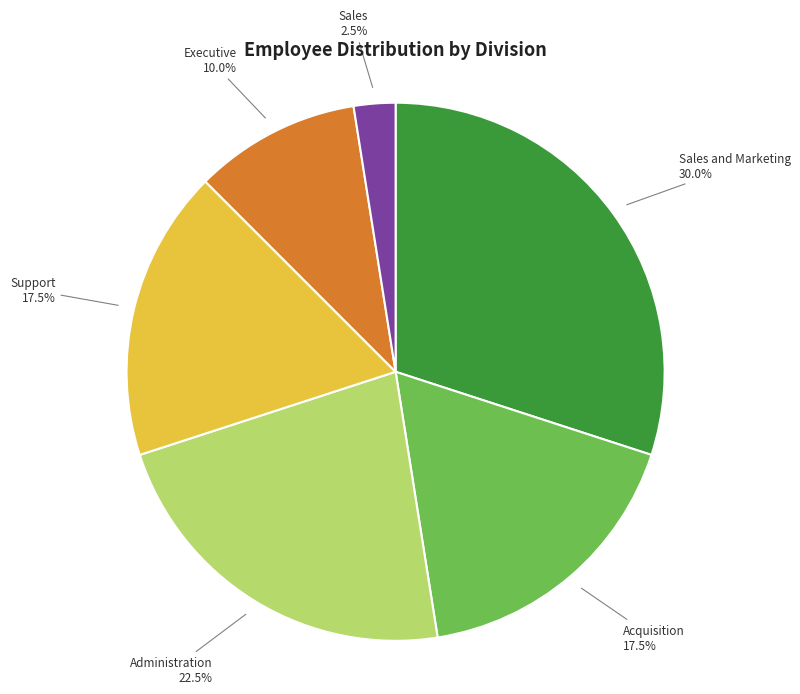

Count the number of slices in the pie.

6